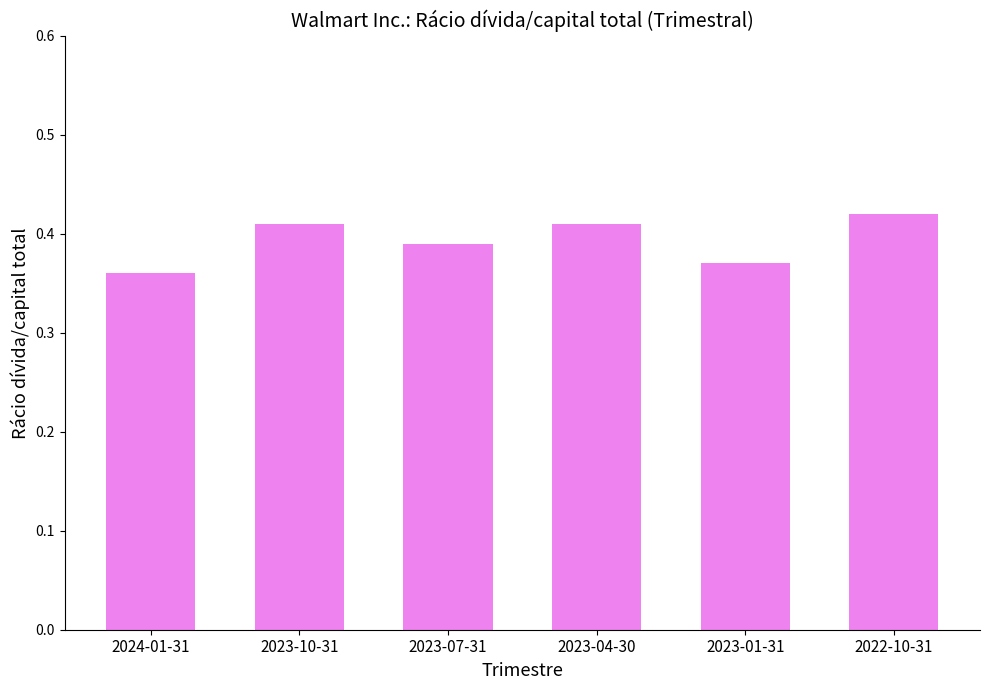

What is the sum of the values at 2024-01-31 and 2023-10-31?

0.8